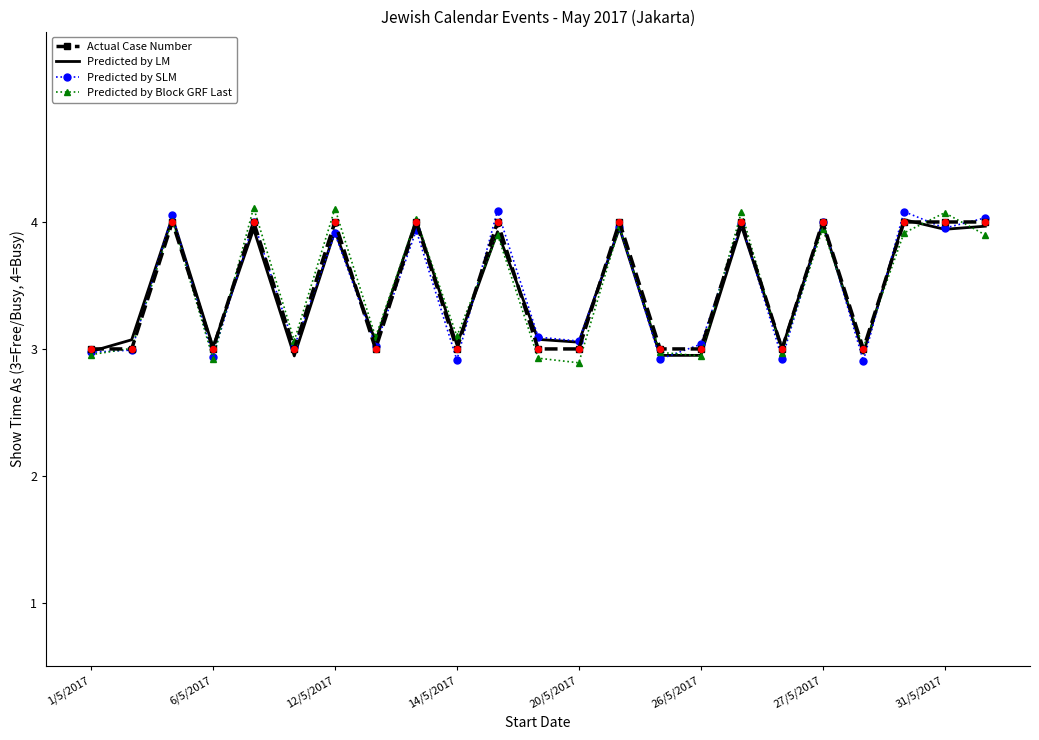

What is the smallest value displayed?

2.9